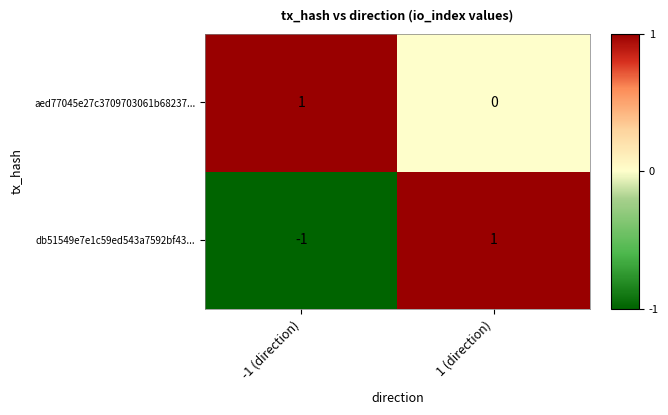

Which label corresponds to the smallest value in the chart?

-1 (direction)